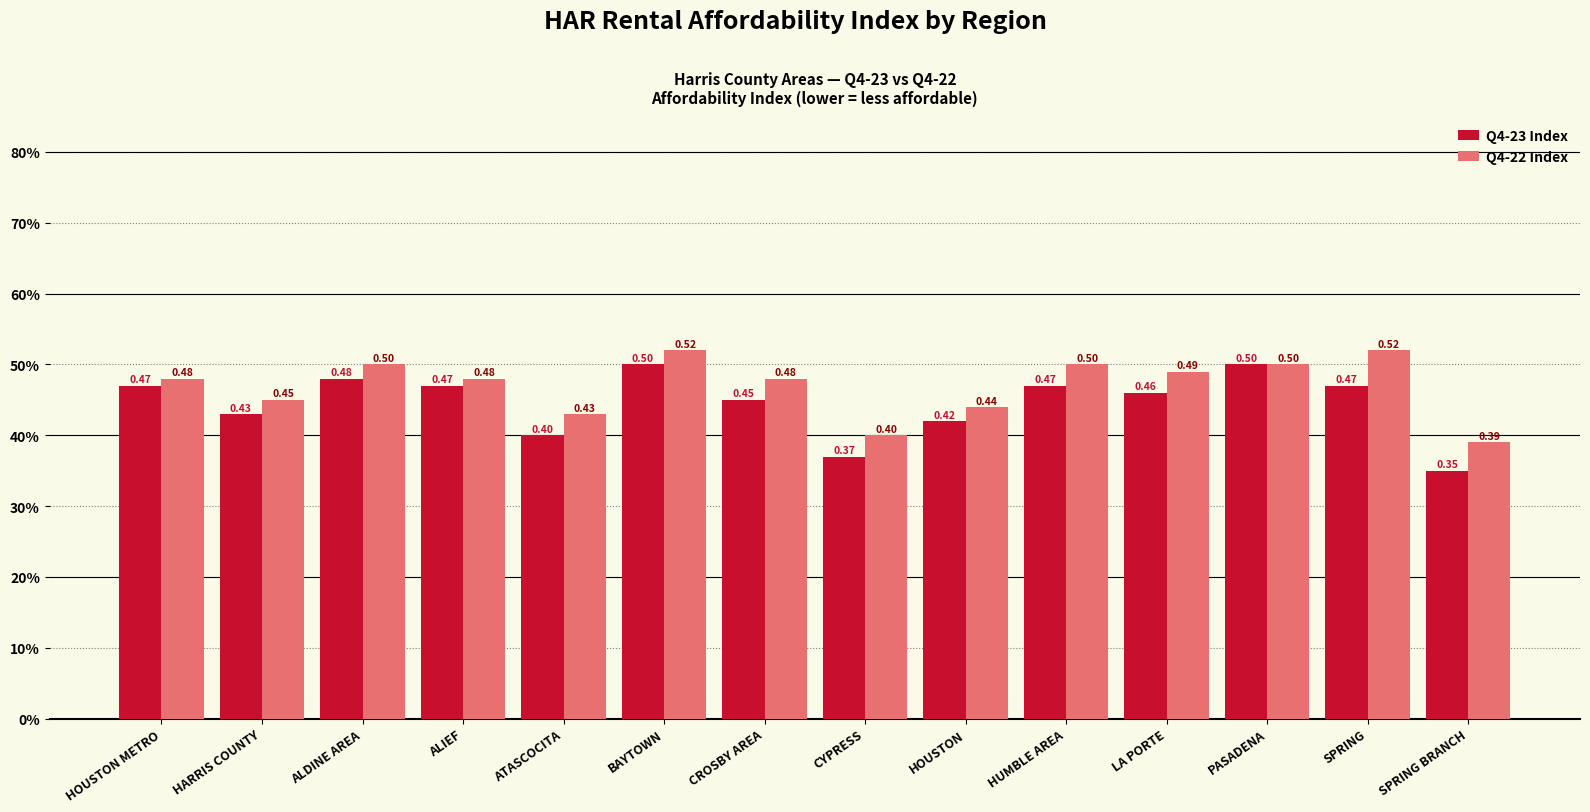

Where is Q4-23 Index nearest to the value 0?

SPRING BRANCH